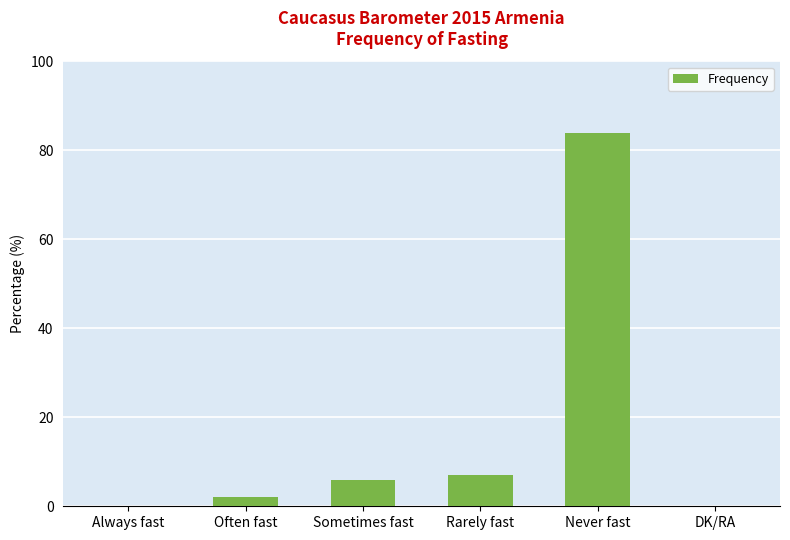

Which category has the highest value across all series?

Never fast